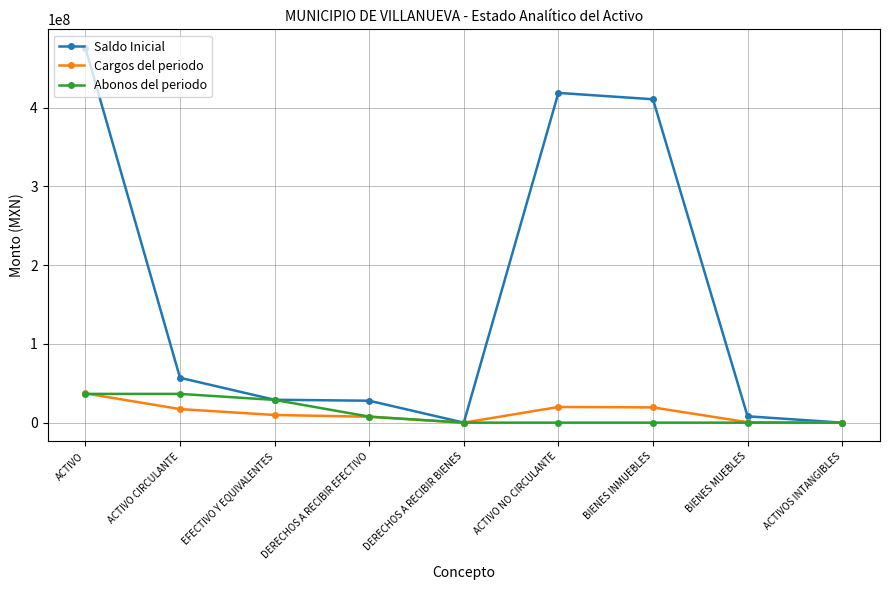

What is the greatest value displayed?

475790842.7